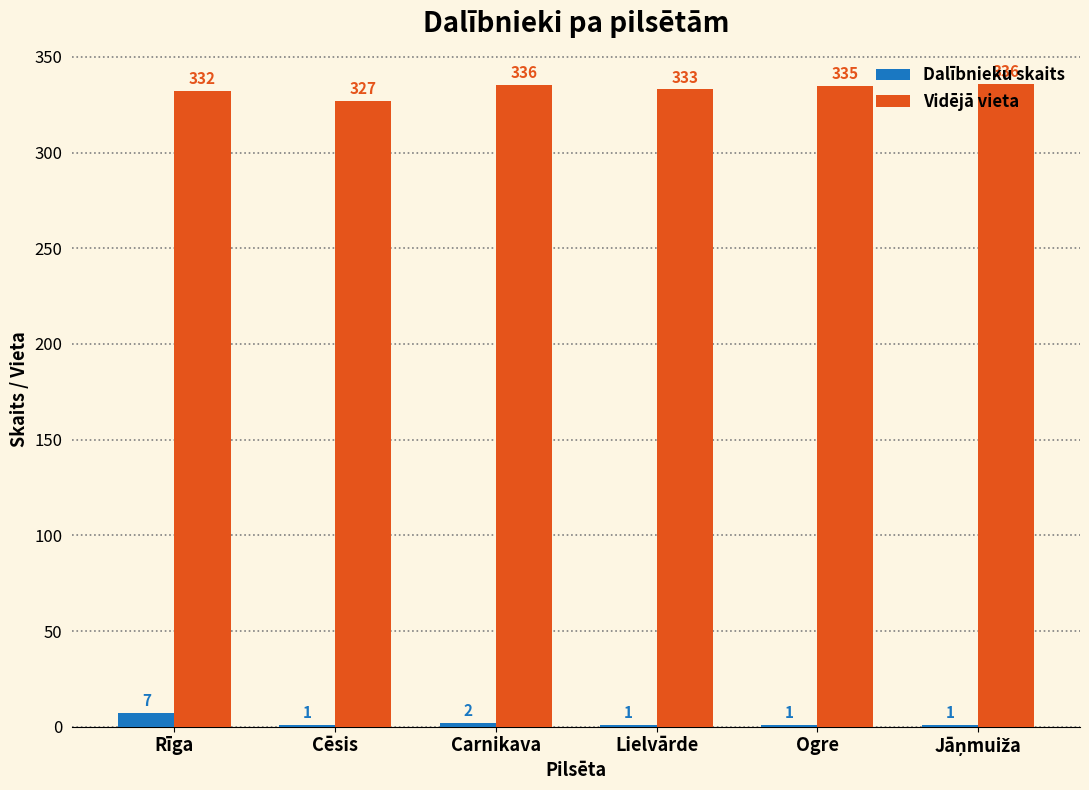

What is the highest value of the Dalībnieku skaits series?

7.0